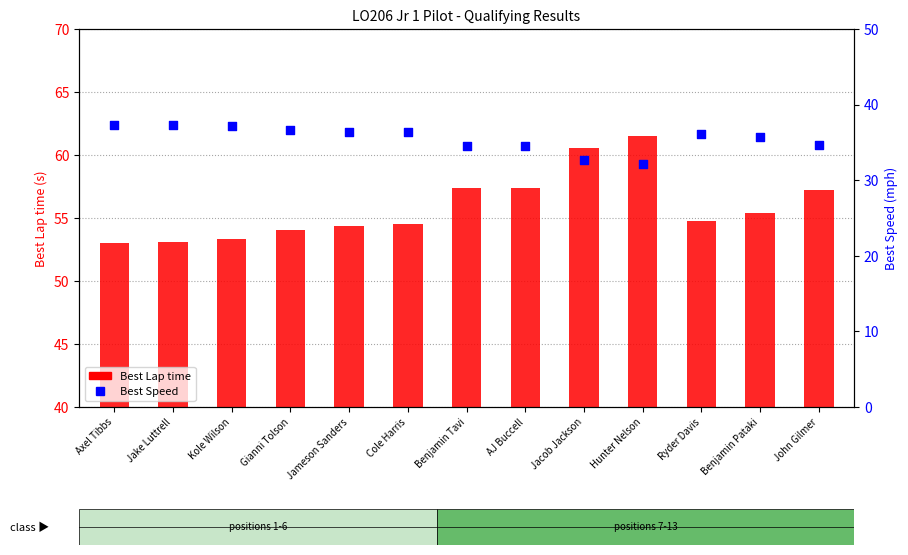

What are all the series names shown in the legend?

Best Lap time, Best Speed